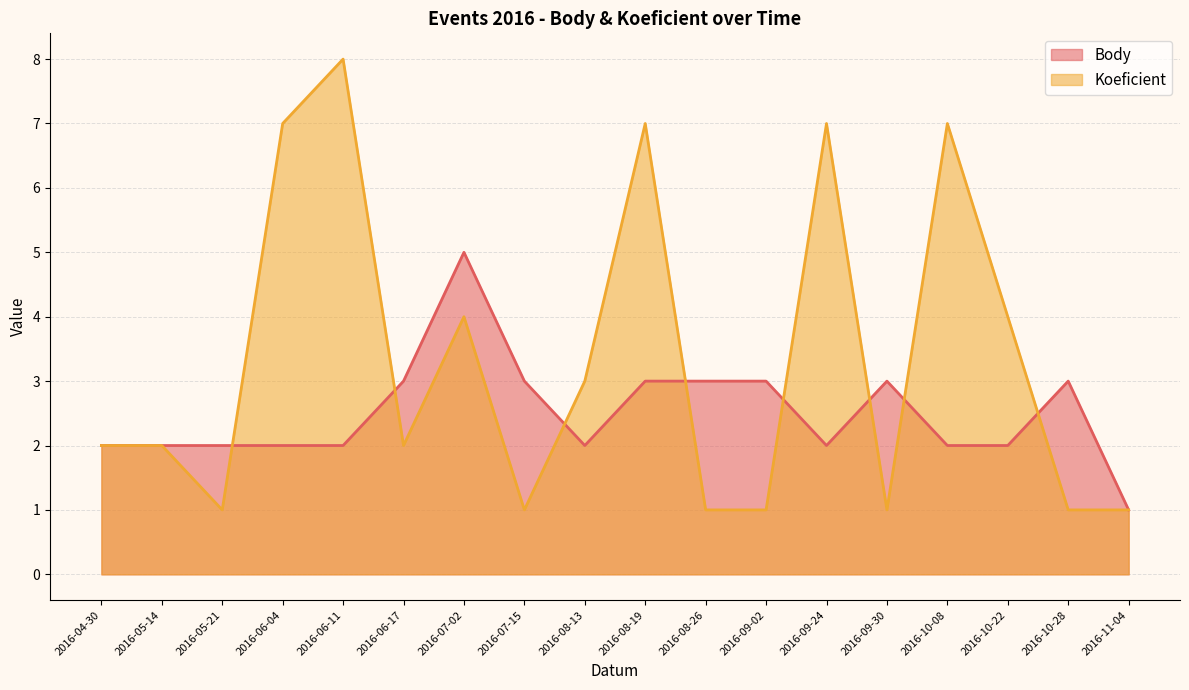

How many data points in Body are above 2?

8